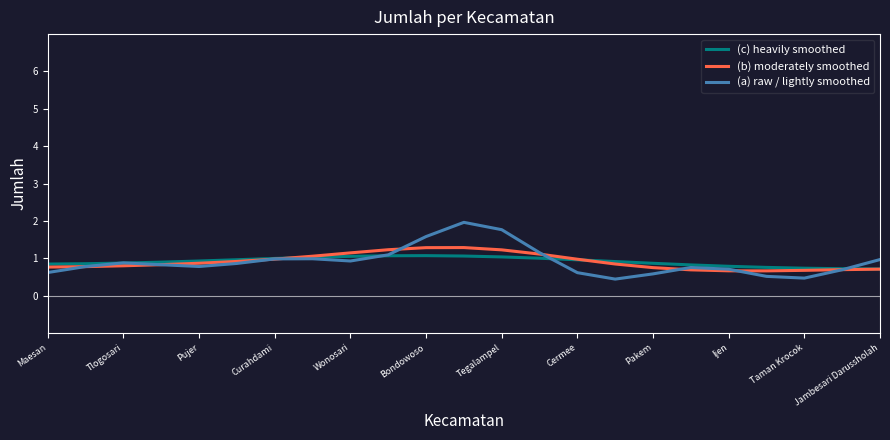

What is the highest value of the (c) heavily smoothed series?

1.1